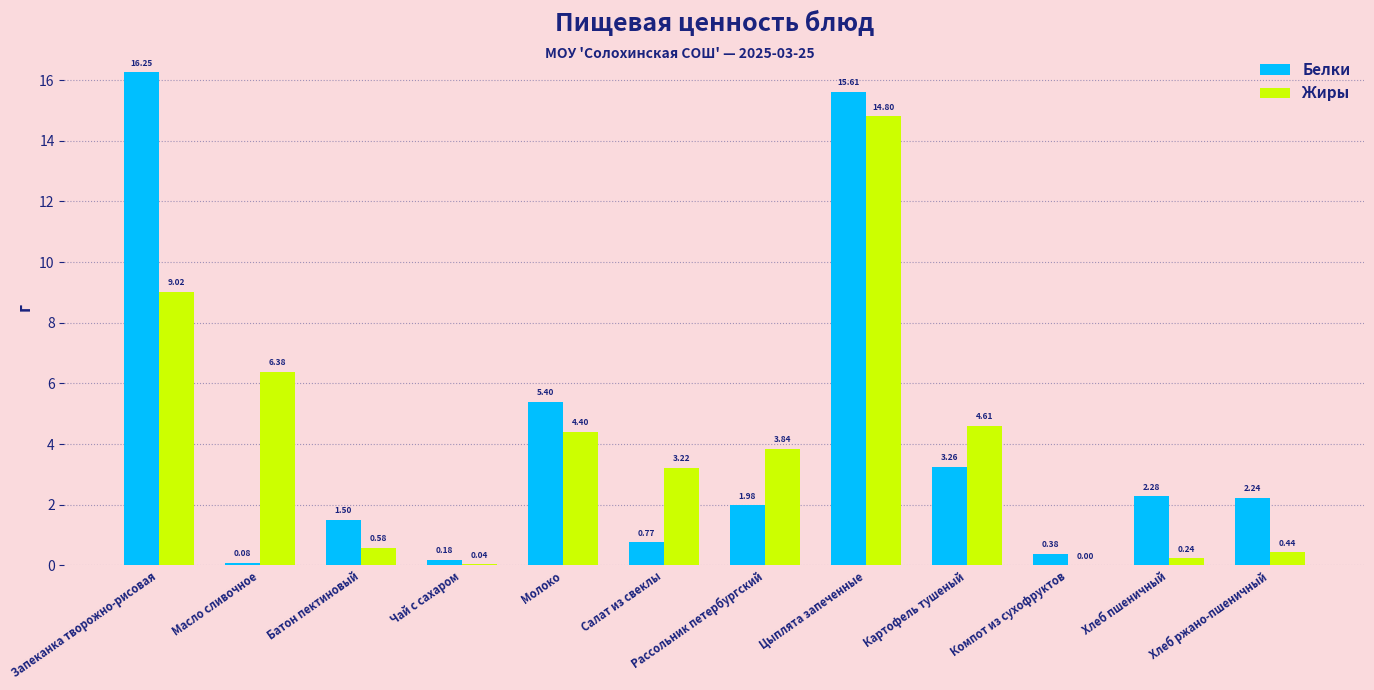

How many values in Жиры are above zero?

11